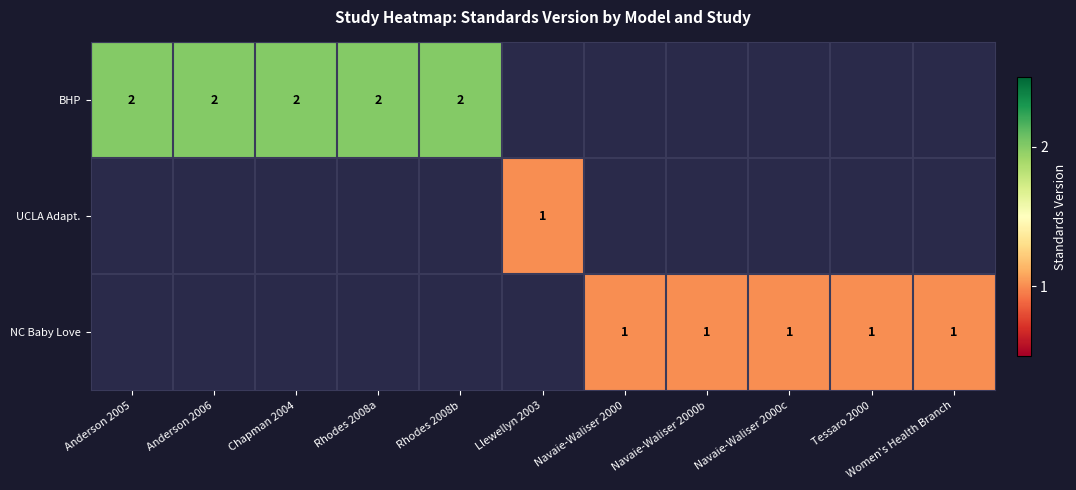

What is the smallest value displayed?

1.0